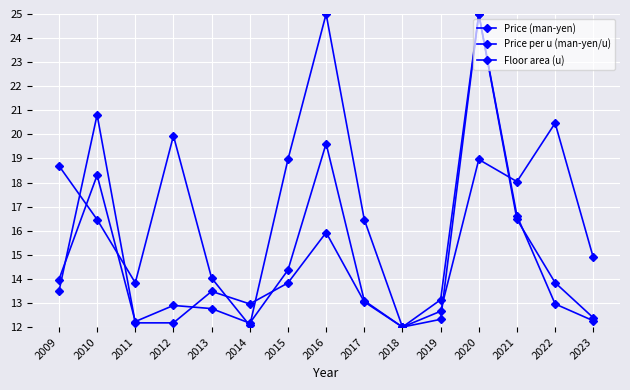

What is the total value across all series at 2018?

36.0